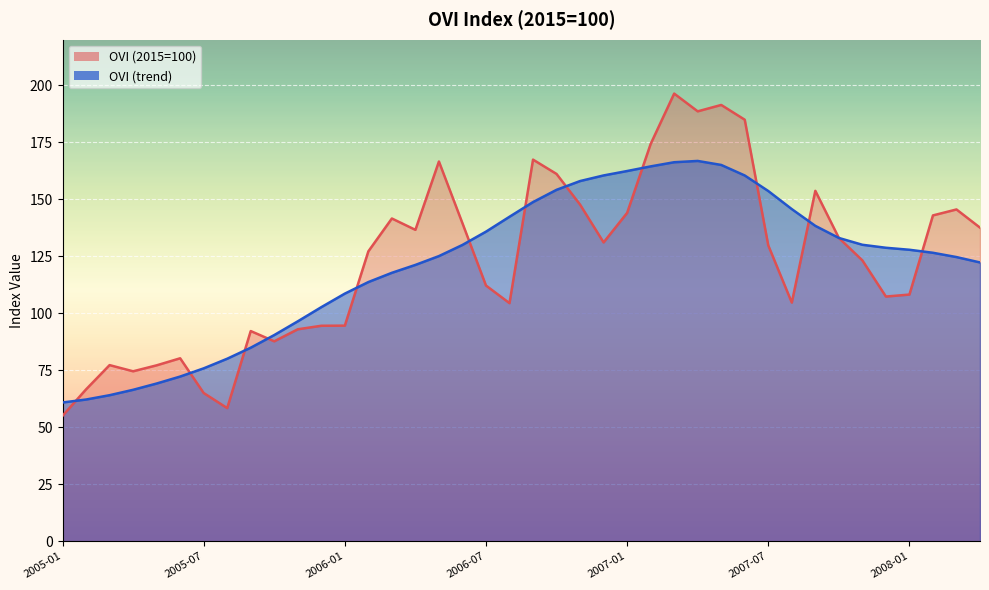

How many intersections are there between OVI (2015=100) and OVI (trend)?

13